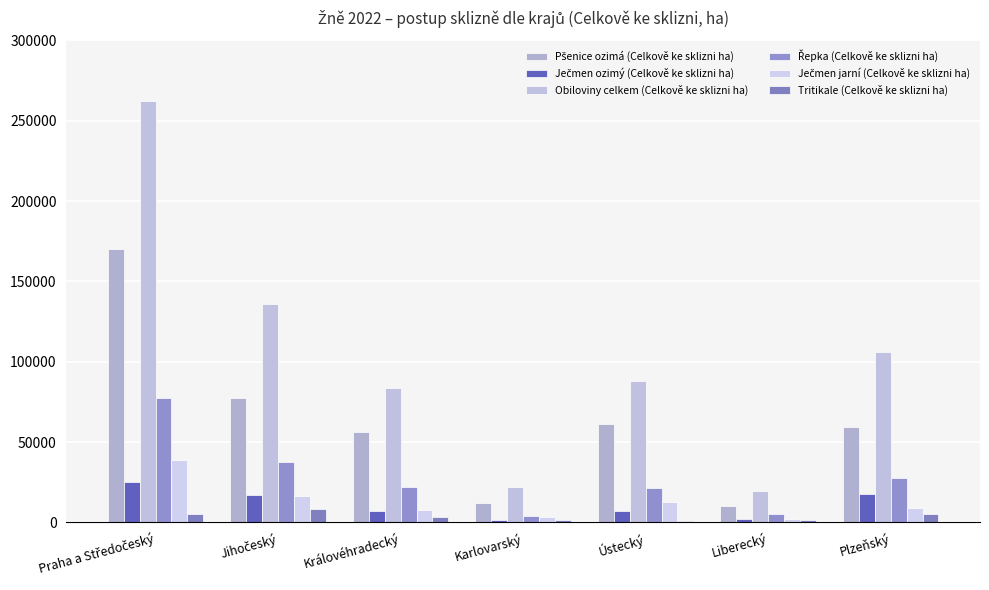

What is the label of the 3rd bar from the right?

Ústecký